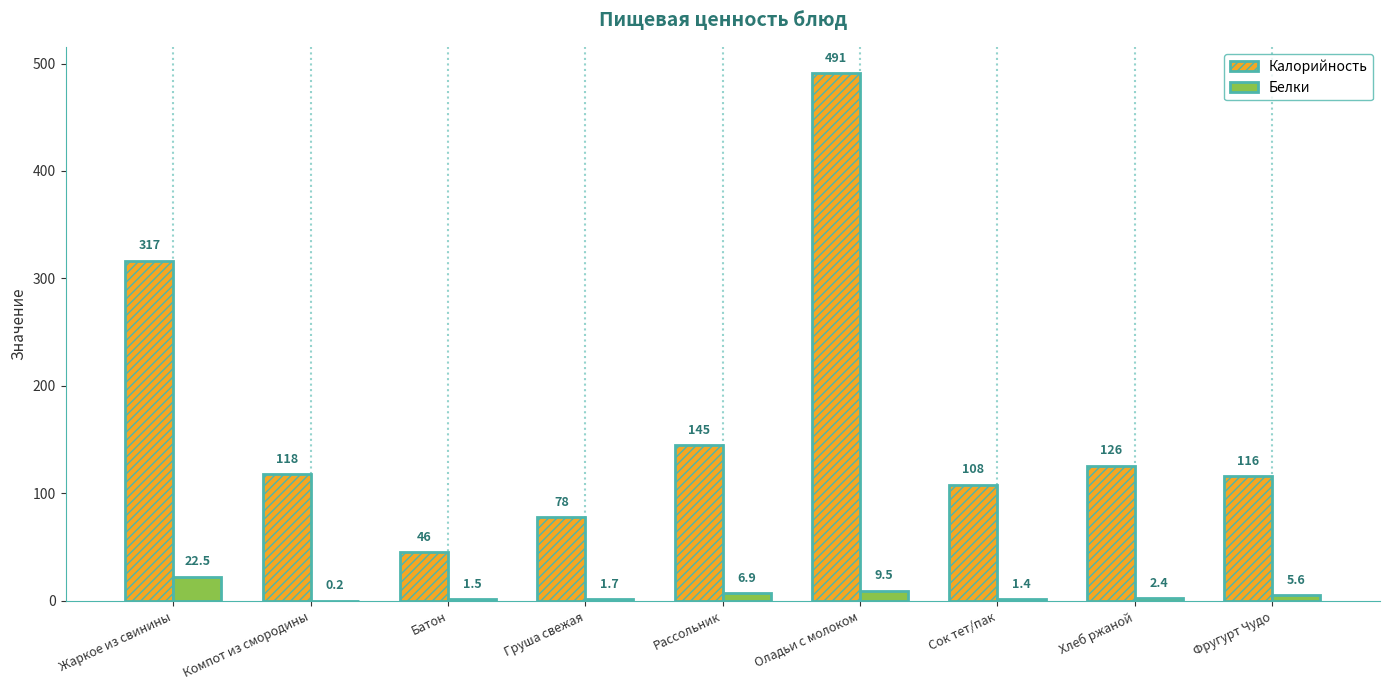

How many data points does each series have?

9